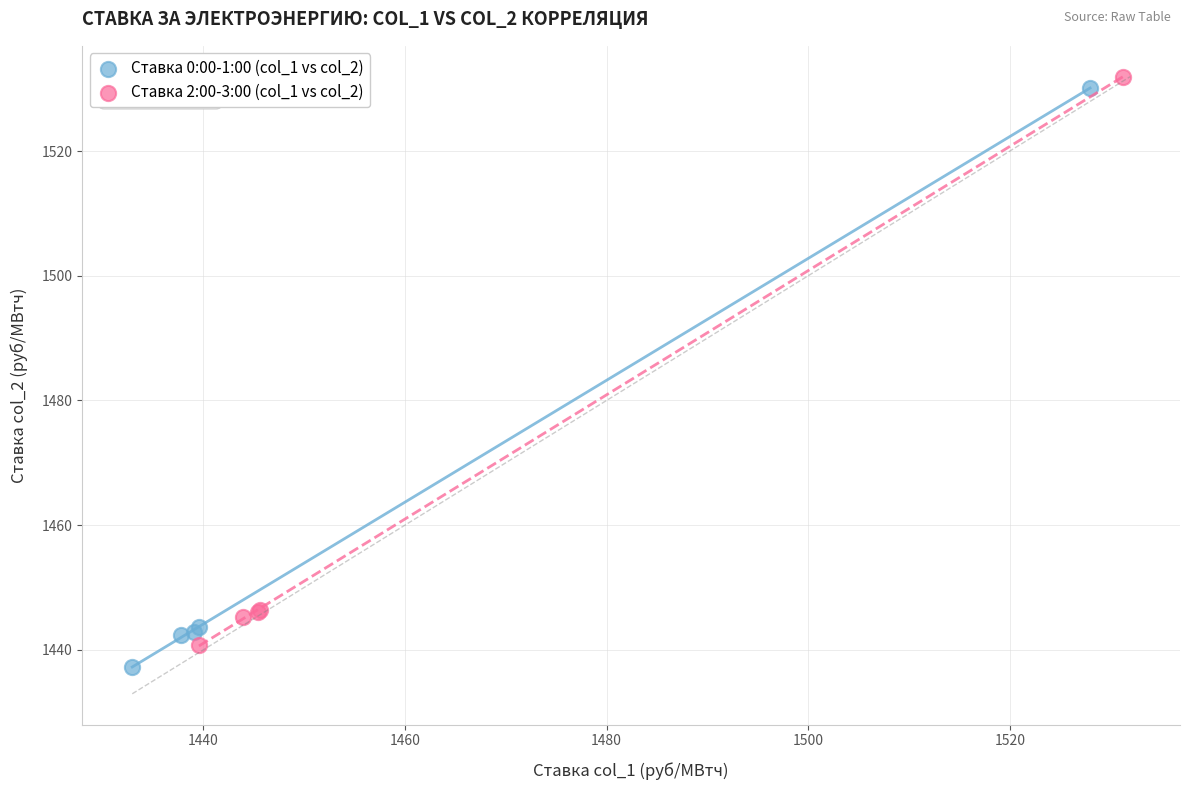

Which series has the largest Y range (max minus min)?

Ставка 0:00-1:00 (col_1 vs col_2)